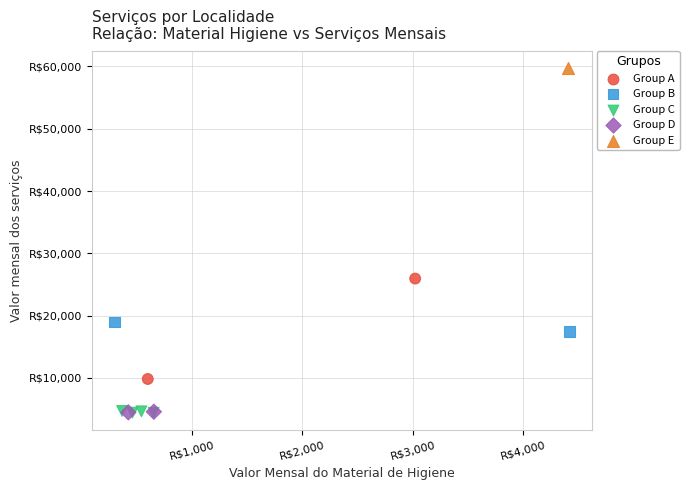

What are all the series names shown in the legend?

Group A, Group B, Group C, Group D, Group E